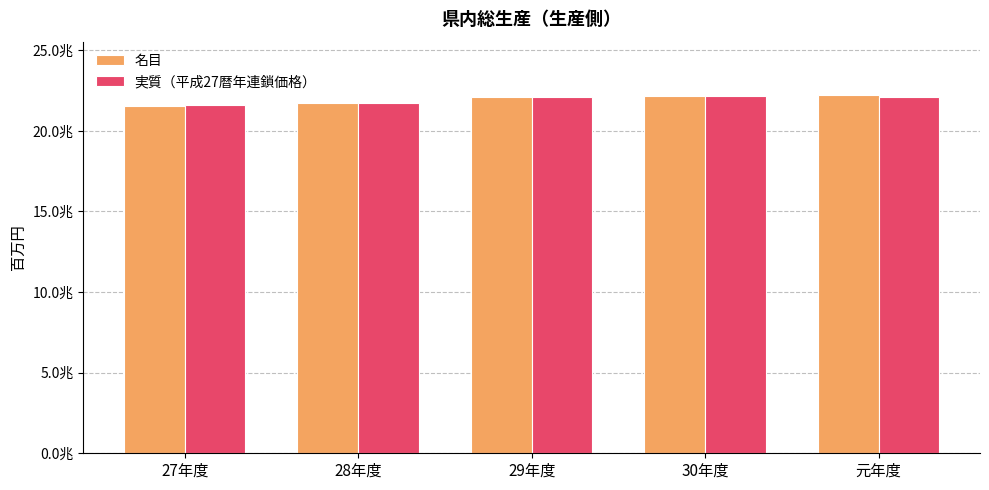

At which label does 名目 first exceed 22104717?

30年度